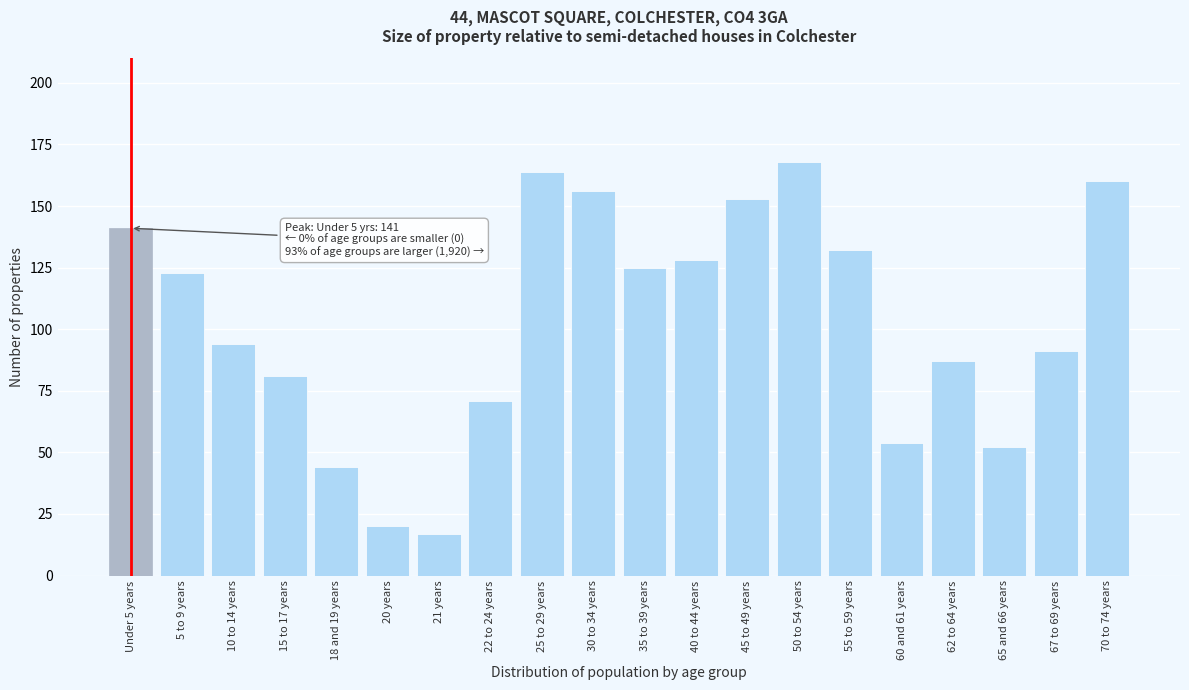

Reading right to left, extract all data points from this chart.

160	91	52	87	54	132	168	153	128	125	156	164	71	17	20	44	81	94	123	141